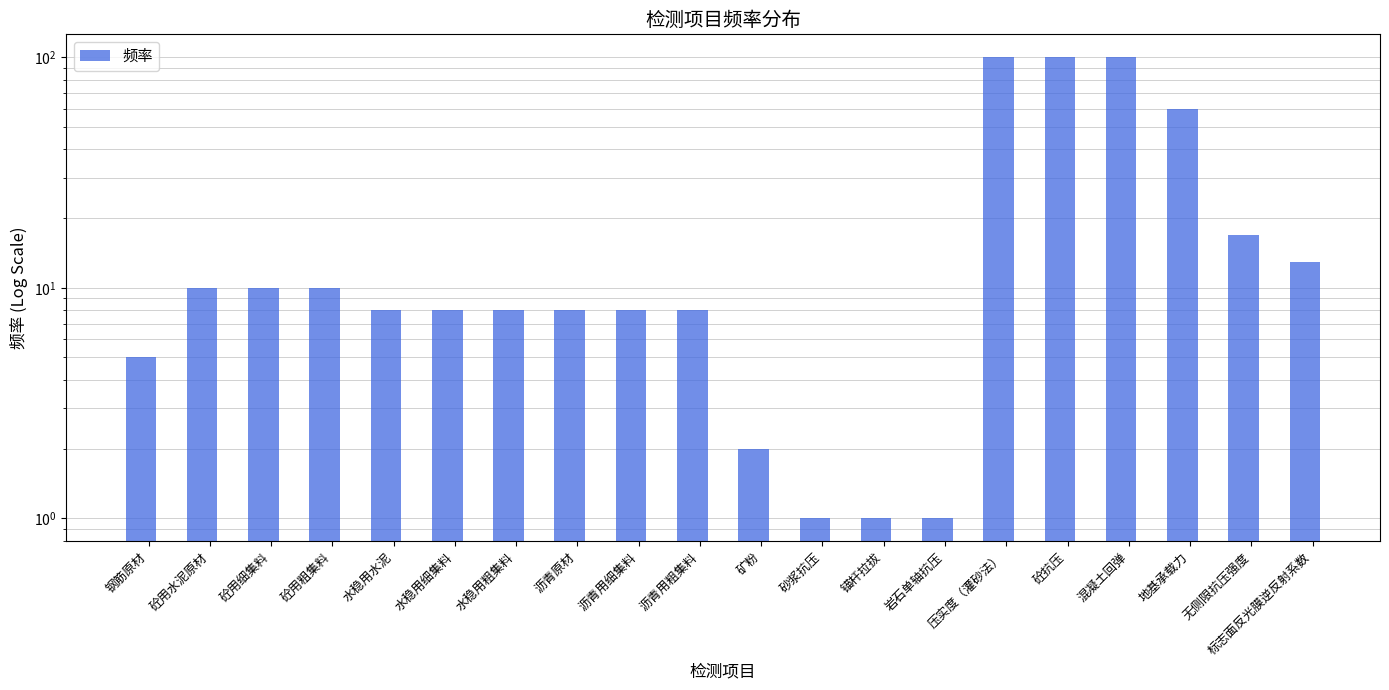

What is the label of the 3rd bar from the left?

砼用细集料